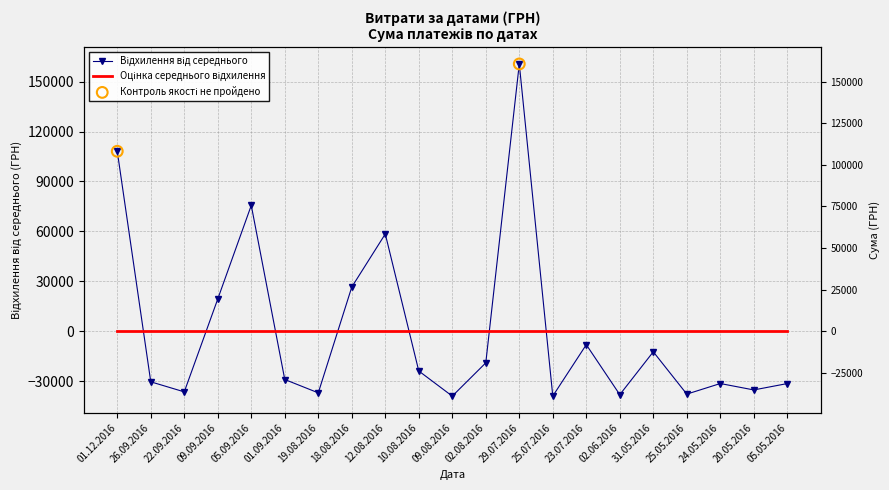

Which has a higher value, 18.08.2016 or 24.05.2016?

18.08.2016